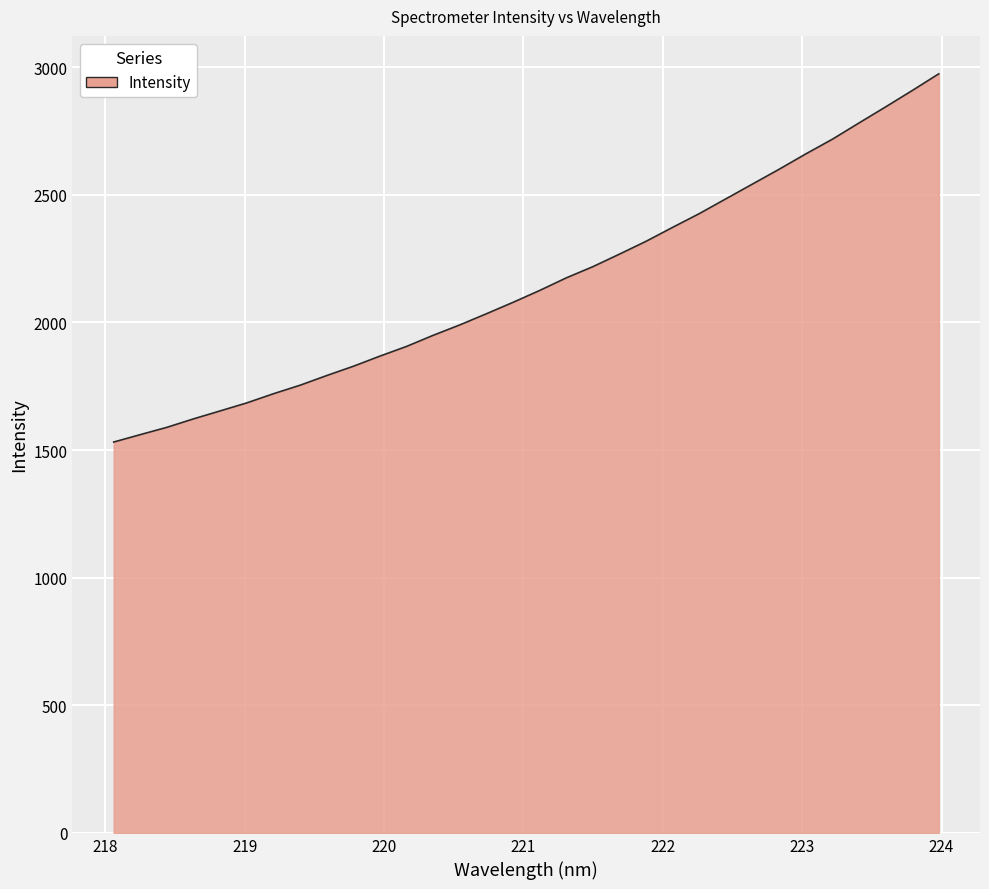

What is the difference between the maximum and minimum values?

1442.7